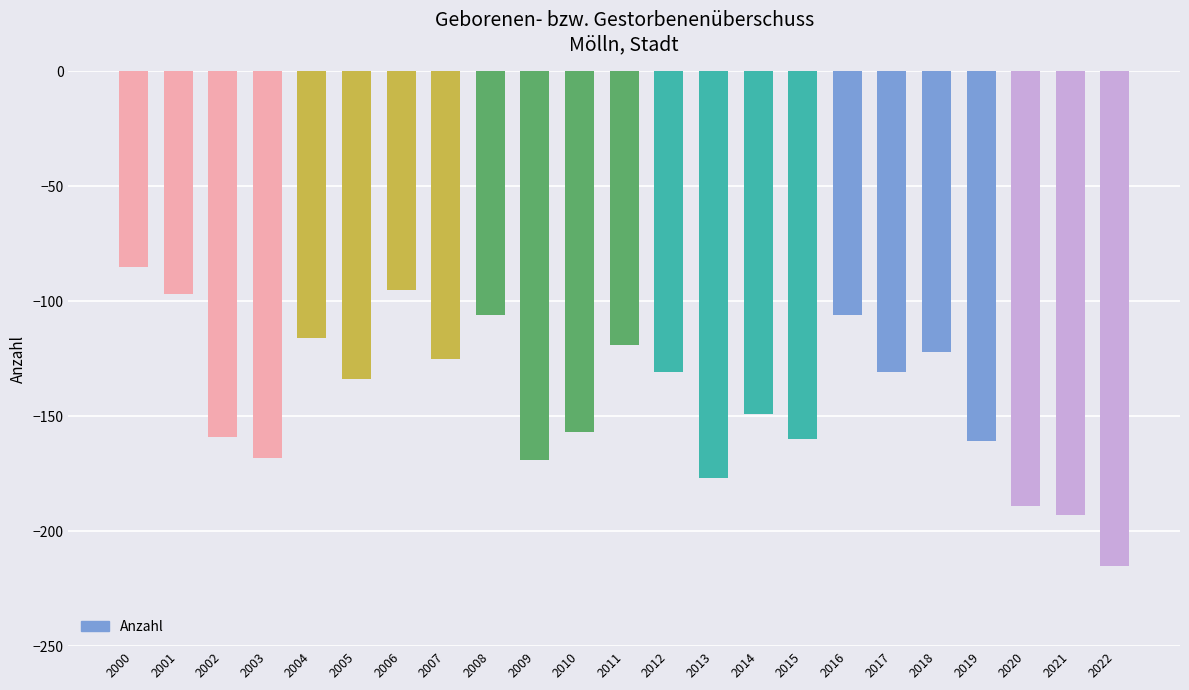

What is the sum of all values?

-3264